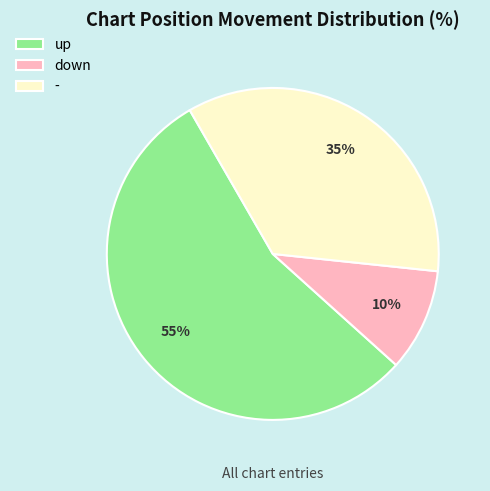

Do up and down together represent more than half of the pie?

Yes